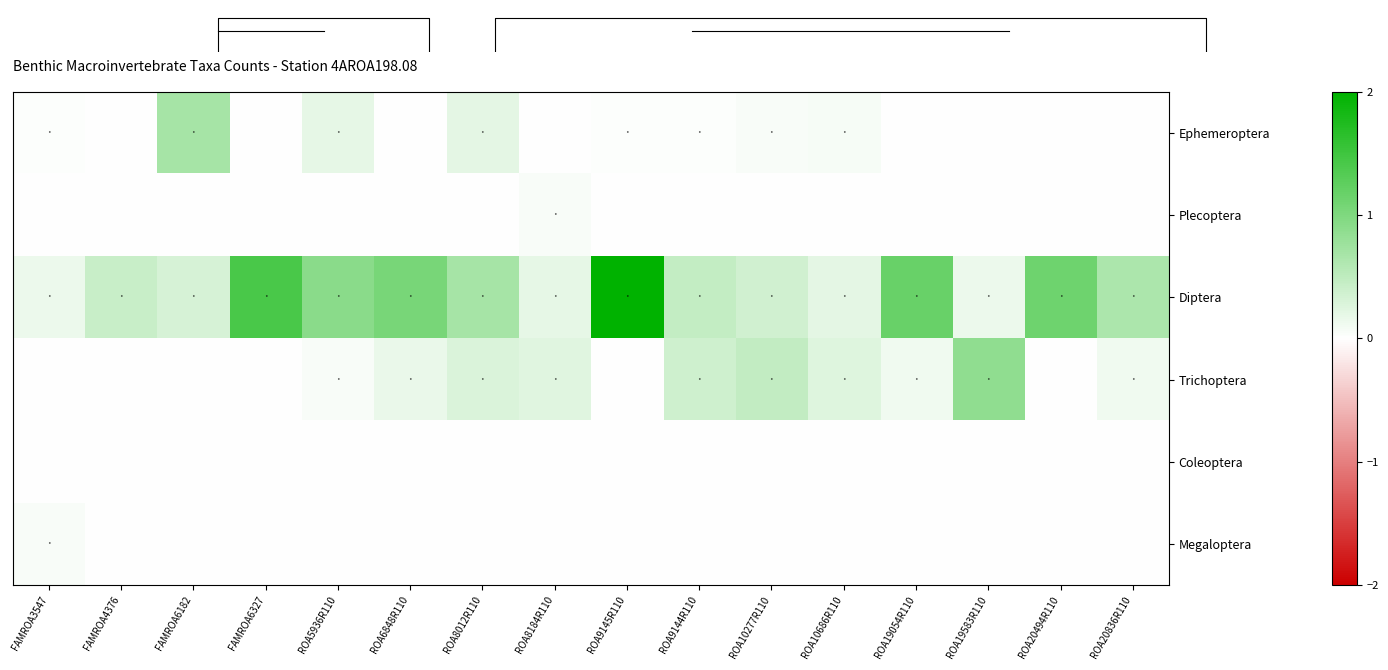

Reading left to right, extract all data points from this chart.

Ephemeroptera: FAMROA3547=0.0	FAMROA4376=0.0	FAMROA6182=0.7	FAMROA6327=0.0	ROA5936R110=0.2	ROA6848R110=0.0	ROA8012R110=0.2	ROA8184R110=0.0	ROA9145R110=0.0	ROA9144R110=0.0	ROA10277R110=0.0	ROA10686R110=0.1	ROA19054R110=0.0	ROA19583R110=0.0	ROA20494R110=0.0	ROA20836R110=0.0
Plecoptera: FAMROA3547=0.0	FAMROA4376=0.0	FAMROA6182=0.0	FAMROA6327=0.0	ROA5936R110=0.0	ROA6848R110=0.0	ROA8012R110=0.0	ROA8184R110=0.0	ROA9145R110=0.0	ROA9144R110=0.0	ROA10277R110=0.0	ROA10686R110=0.0	ROA19054R110=0.0	ROA19583R110=0.0	ROA20494R110=0.0	ROA20836R110=0.0
Diptera: FAMROA3547=0.1	FAMROA4376=0.4	FAMROA6182=0.3	FAMROA6327=1.4	ROA5936R110=0.9	ROA6848R110=1.1	ROA8012R110=0.7	ROA8184R110=0.2	ROA9145R110=2.0	ROA9144R110=0.5	ROA10277R110=0.4	ROA10686R110=0.2	ROA19054R110=1.2	ROA19583R110=0.1	ROA20494R110=1.1	ROA20836R110=0.7
Trichoptera: FAMROA3547=0.0	FAMROA4376=0.0	FAMROA6182=0.0	FAMROA6327=0.0	ROA5936R110=0.0	ROA6848R110=0.2	ROA8012R110=0.3	ROA8184R110=0.2	ROA9145R110=0.0	ROA9144R110=0.4	ROA10277R110=0.5	ROA10686R110=0.3	ROA19054R110=0.1	ROA19583R110=0.9	ROA20494R110=0.0	ROA20836R110=0.1
Coleoptera: FAMROA3547=0.0	FAMROA4376=0.0	FAMROA6182=0.0	FAMROA6327=0.0	ROA5936R110=0.0	ROA6848R110=0.0	ROA8012R110=0.0	ROA8184R110=0.0	ROA9145R110=0.0	ROA9144R110=0.0	ROA10277R110=0.0	ROA10686R110=0.0	ROA19054R110=0.0	ROA19583R110=0.0	ROA20494R110=0.0	ROA20836R110=0.0
Megaloptera: FAMROA3547=0.0	FAMROA4376=0.0	FAMROA6182=0.0	FAMROA6327=0.0	ROA5936R110=0.0	ROA6848R110=0.0	ROA8012R110=0.0	ROA8184R110=0.0	ROA9145R110=0.0	ROA9144R110=0.0	ROA10277R110=0.0	ROA10686R110=0.0	ROA19054R110=0.0	ROA19583R110=0.0	ROA20494R110=0.0	ROA20836R110=0.0